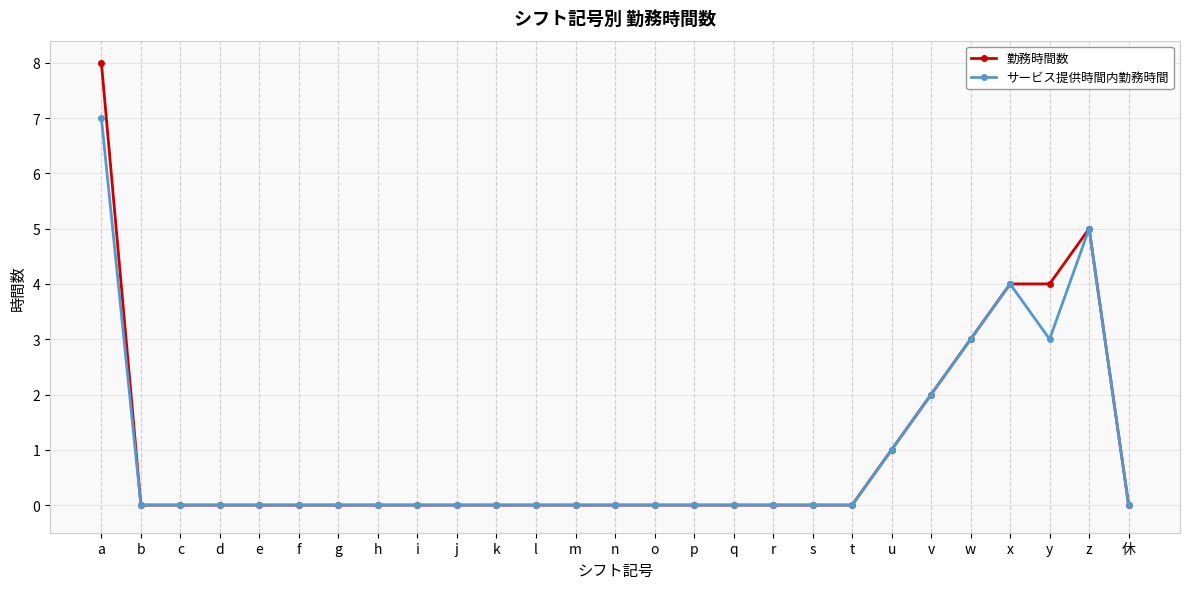

What is the difference between the second highest and second lowest values in the 勤務時間数 series?

5